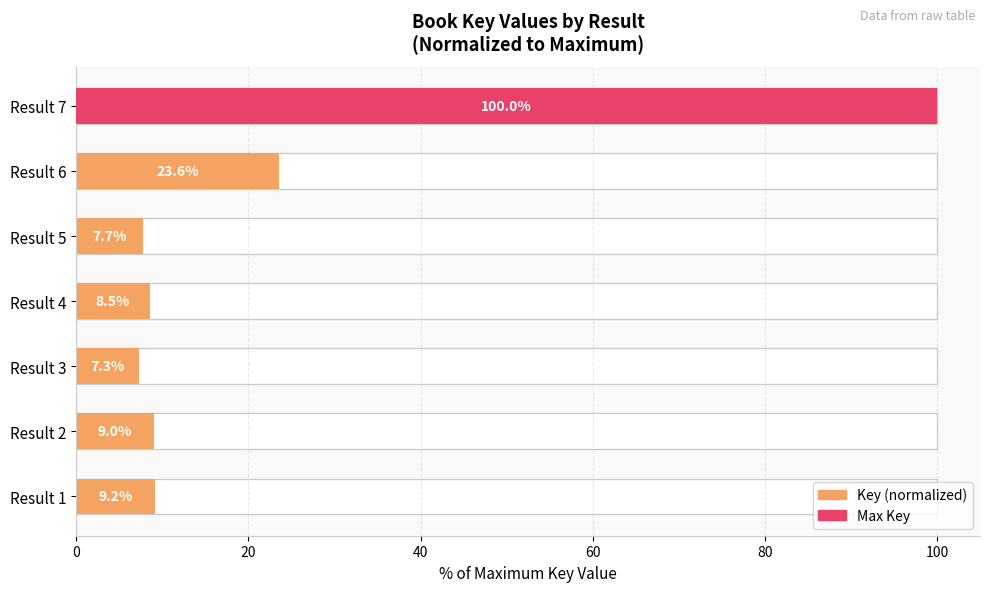

Between Result 7 and Result 1, which is larger?

Result 7